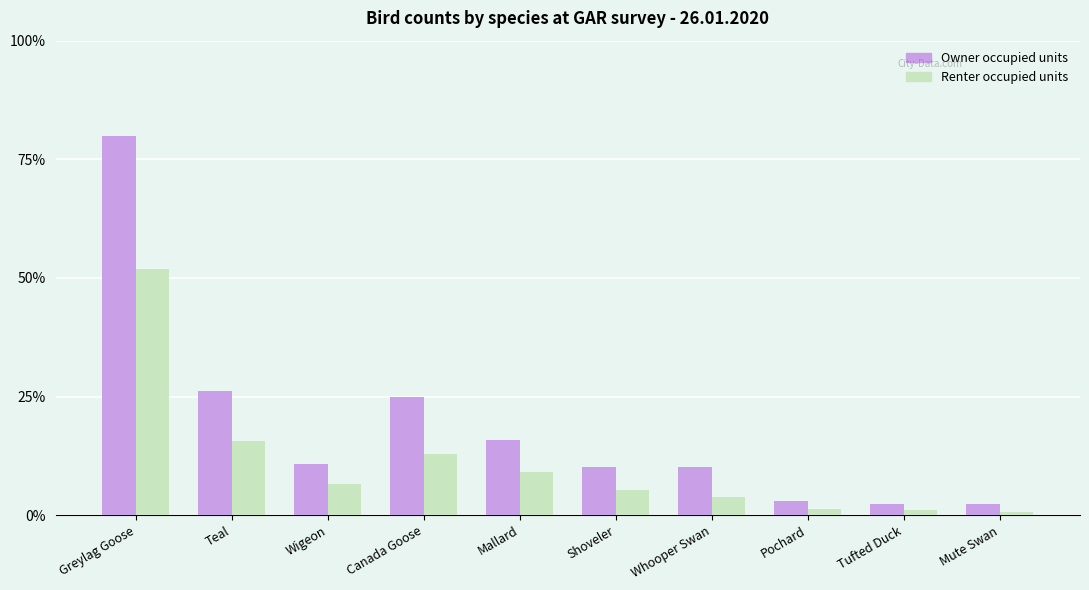

At which label is Owner occupied units closest to 41?

Teal